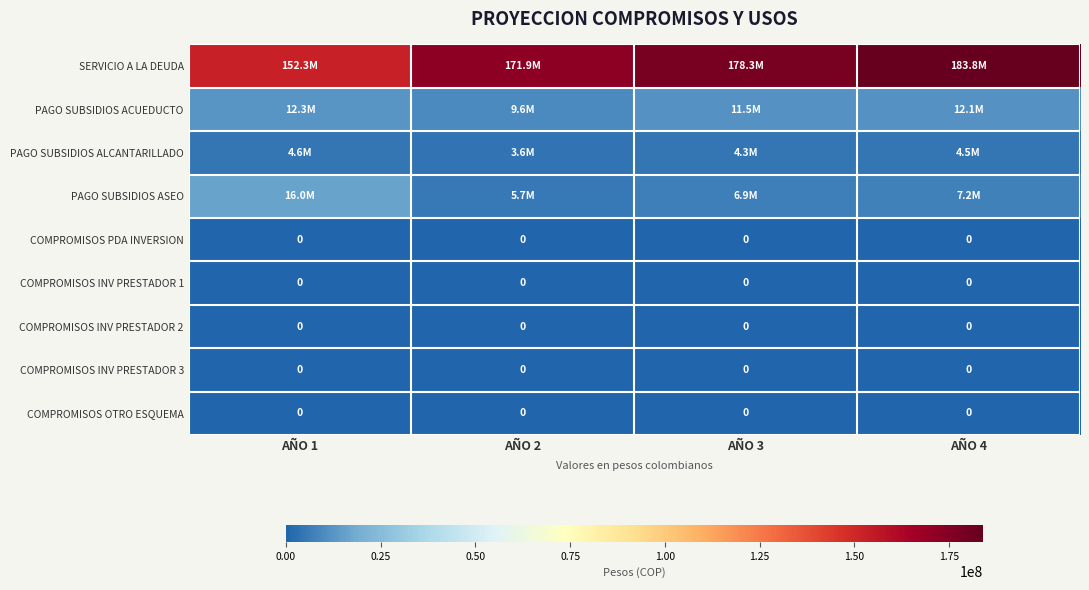

What is the total value across all series at AÑO 2?

190833000